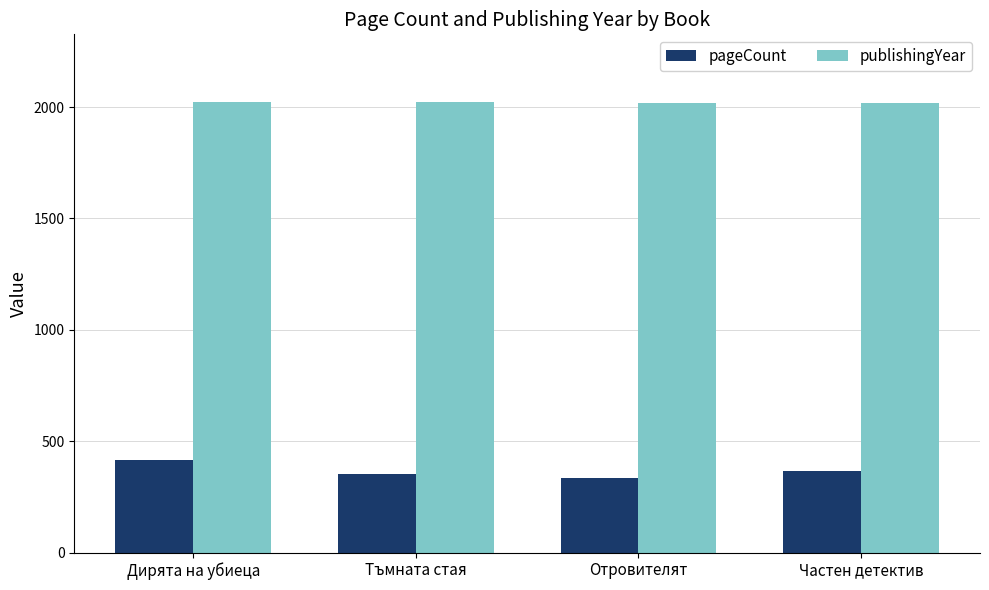

What is the difference between the maximum and minimum values in the pageCount series?

80